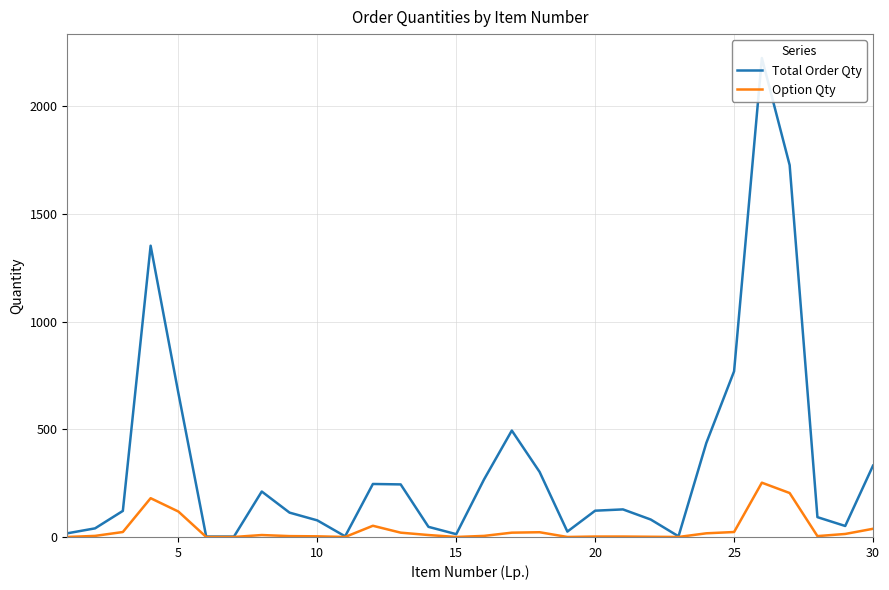

How many positive values does the Option Qty series have?

23